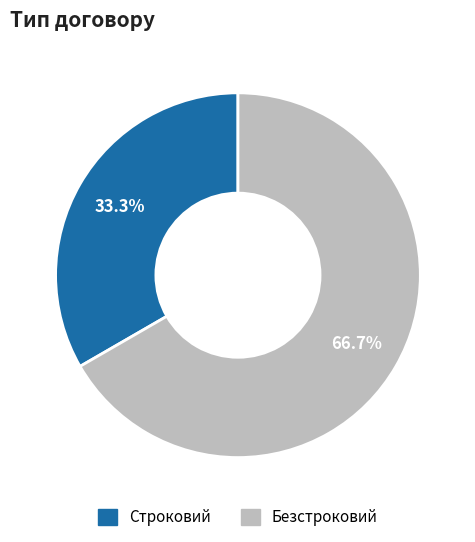

To the nearest percent, what is the average slice percentage?

50%